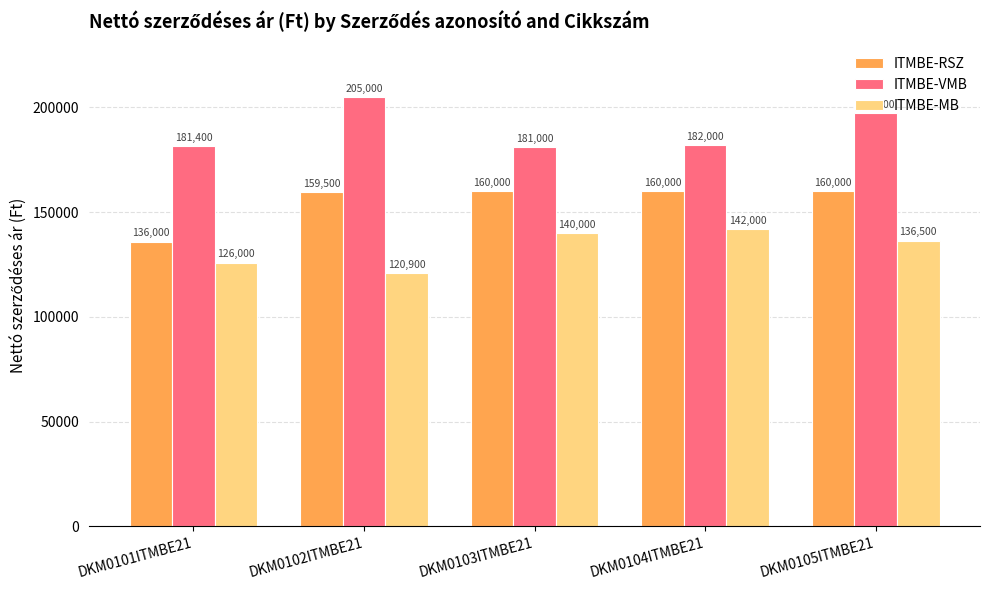

What is the spread (max minus min) of values at DKM0102ITMBE21?

84100